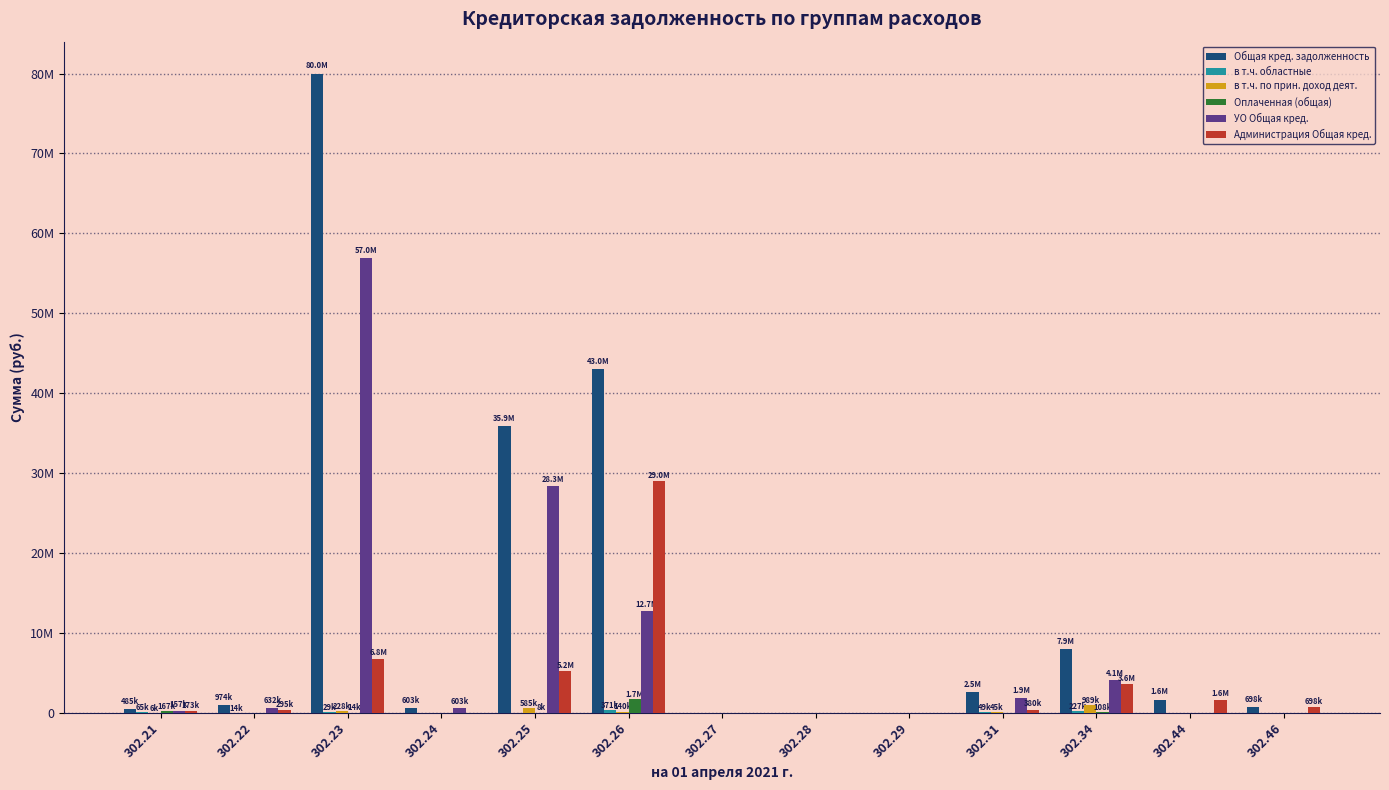

Does the chart contain stacked bars?

No